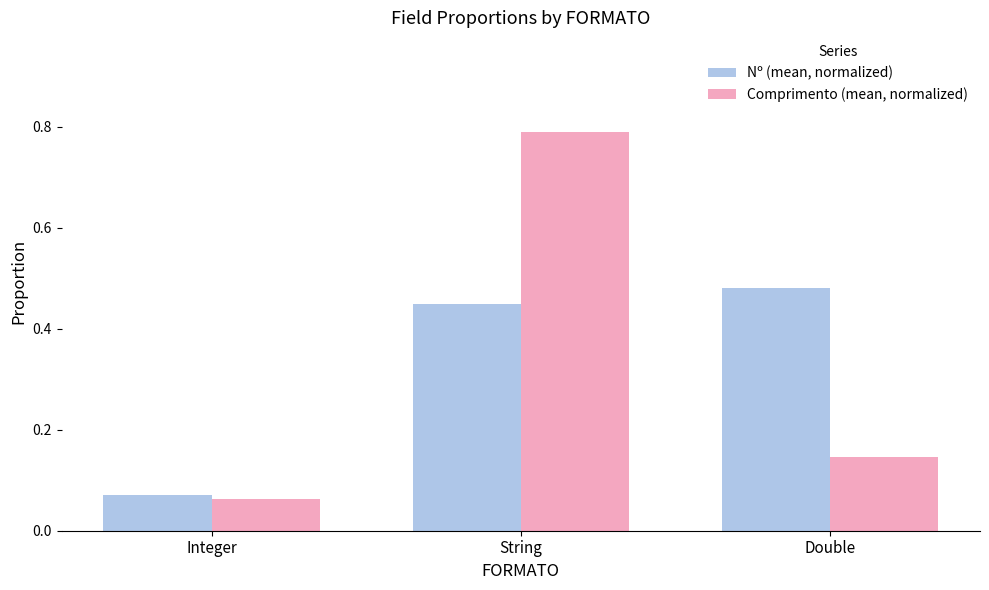

Does the chart contain any negative values?

No